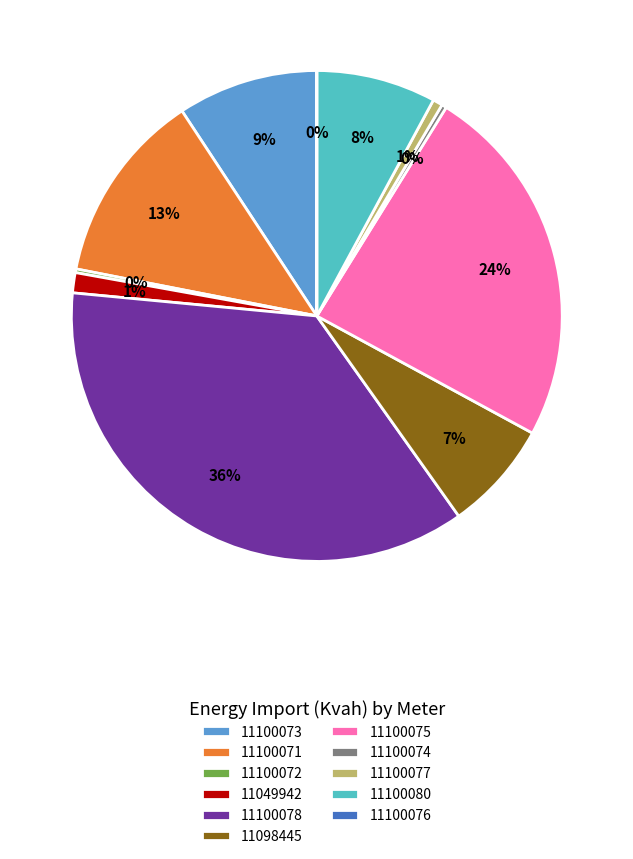

To the nearest percent, what is the average slice percentage?

9%